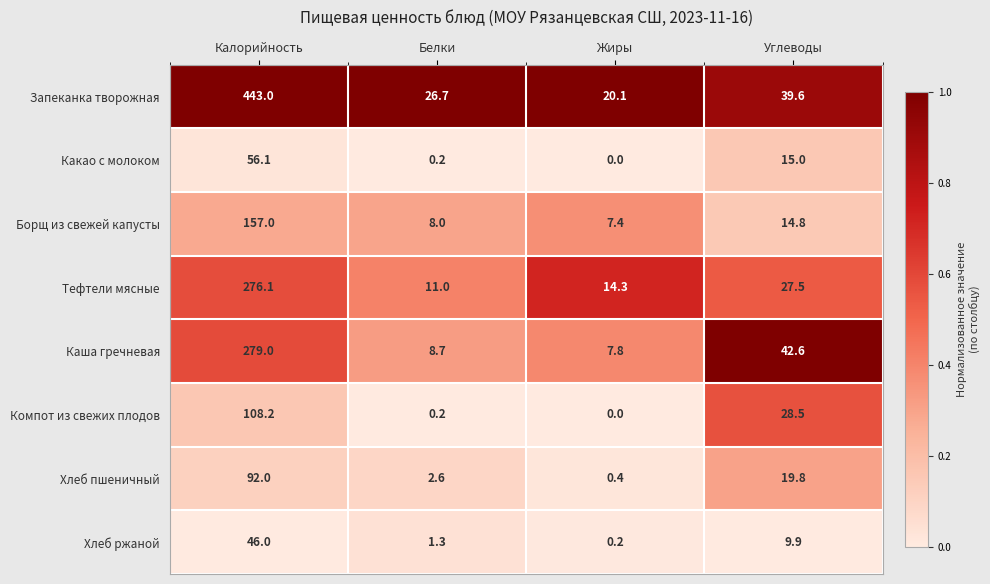

What is the spread (max minus min) of values at Калорийность?

397.0